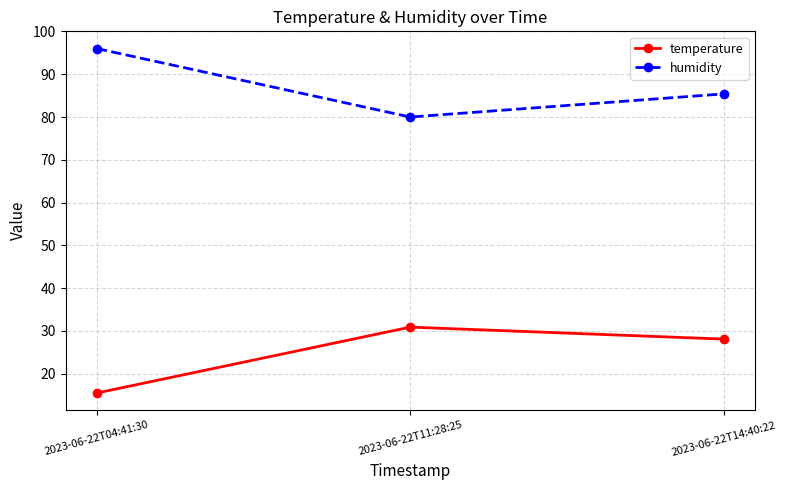

Does the chart have visible grid lines?

Yes